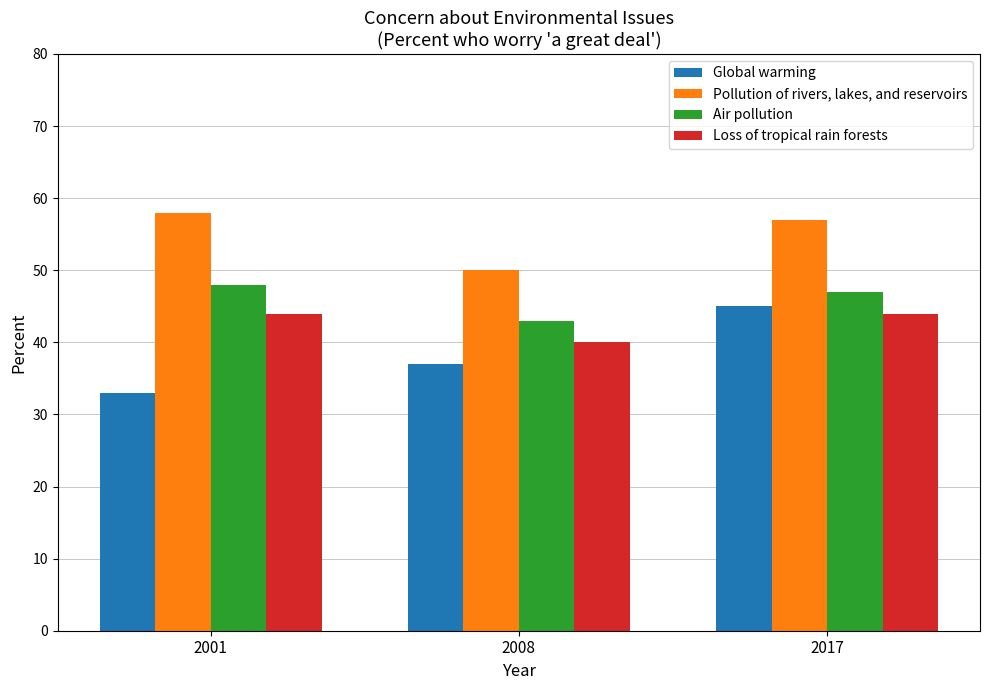

At how many categories does at least one series exceed 46?

3